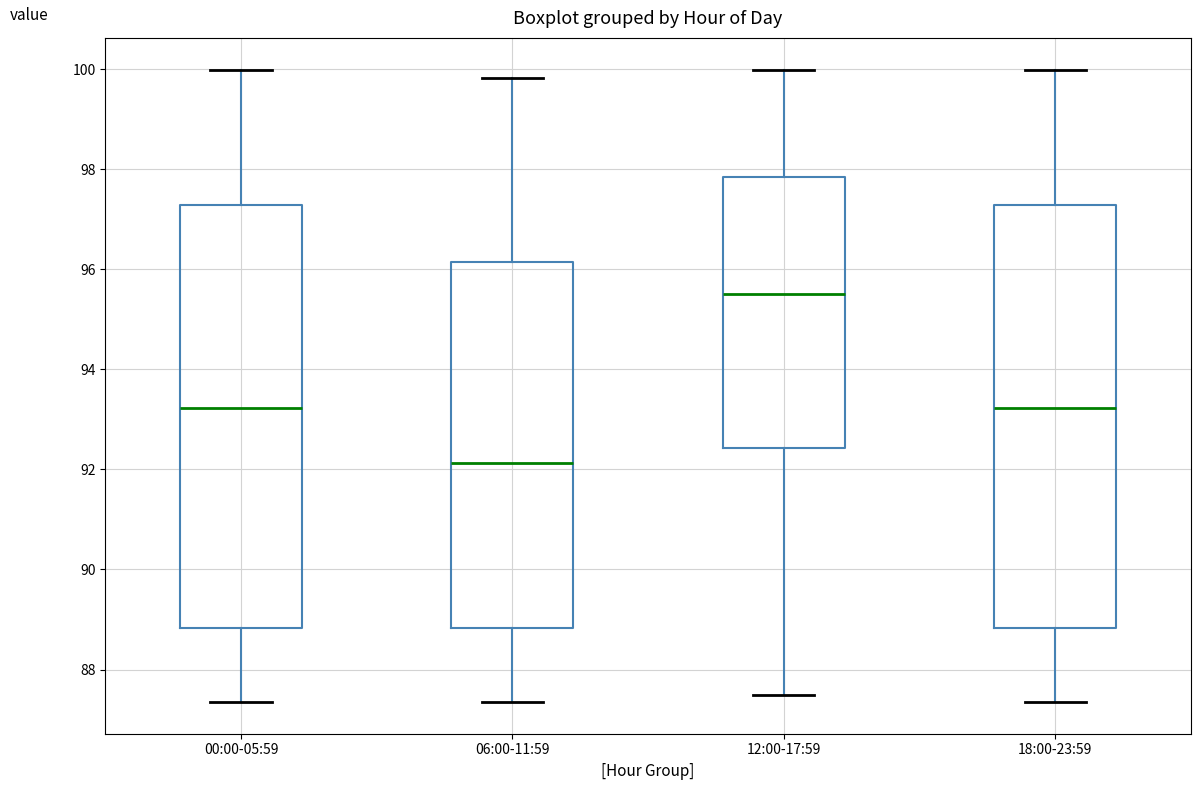

Which box's median line is the lowest?

06:00-11:59